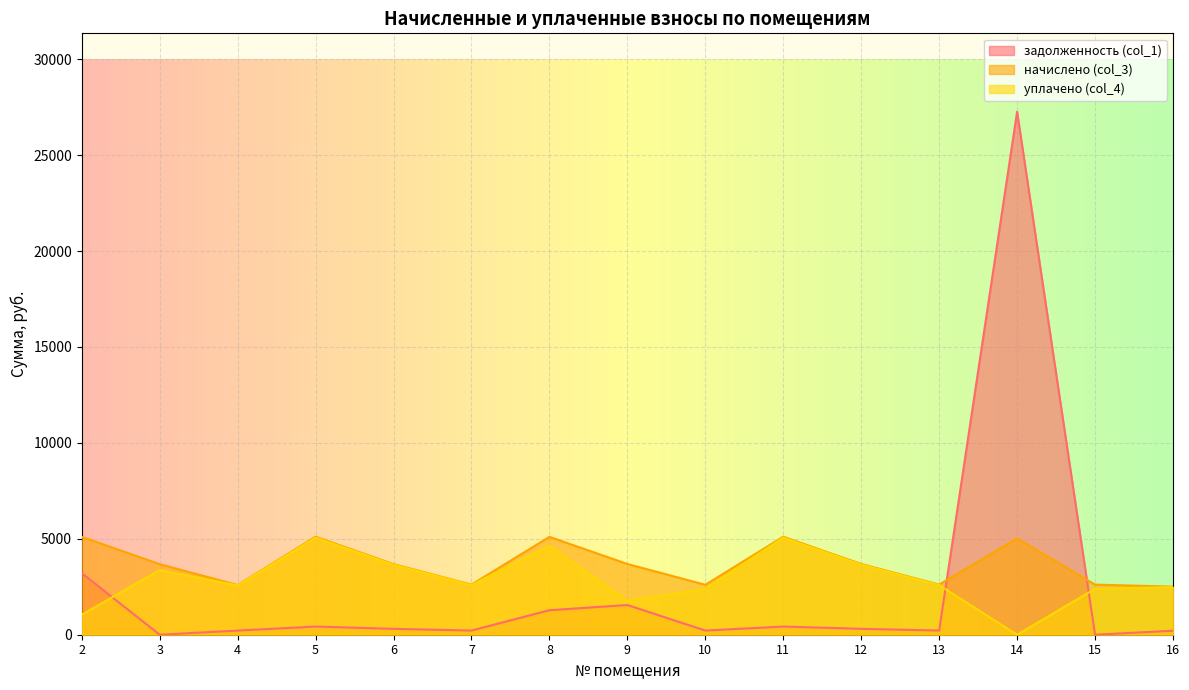

What is the spread (max minus min) of values at 10?

2387.4